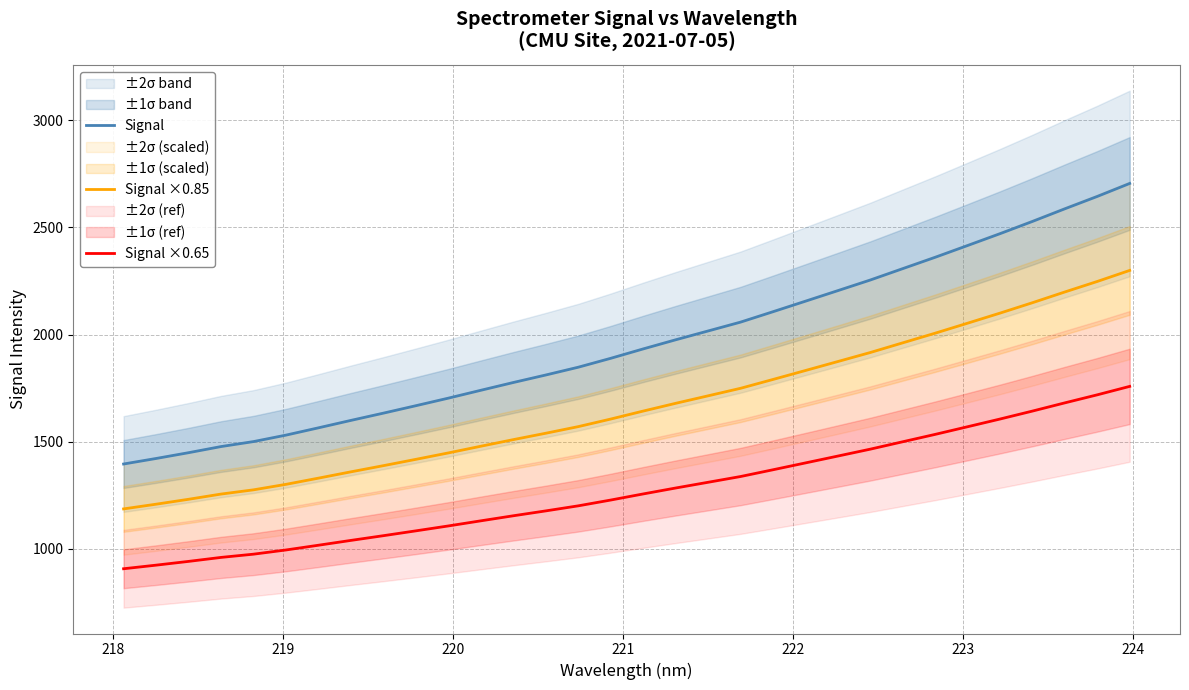

True or false: Signal ×0.65 and Signal ×0.85 cross at least once.

False